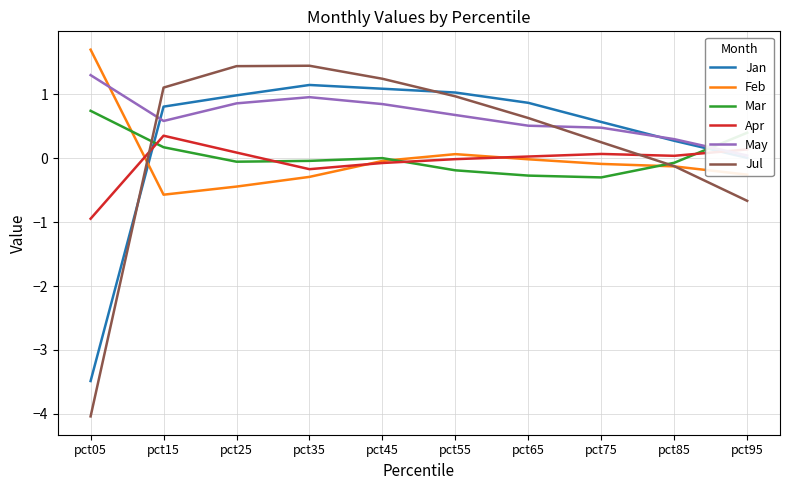

In Mar, how many points are higher than both neighbors (excluding endpoints)?

1